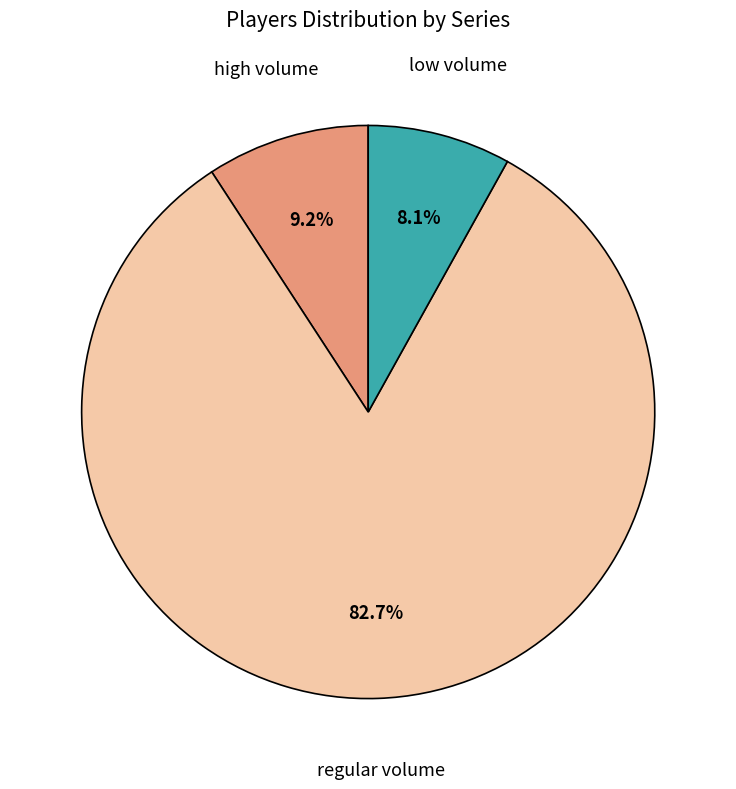

What is the majority slice?

regular volume